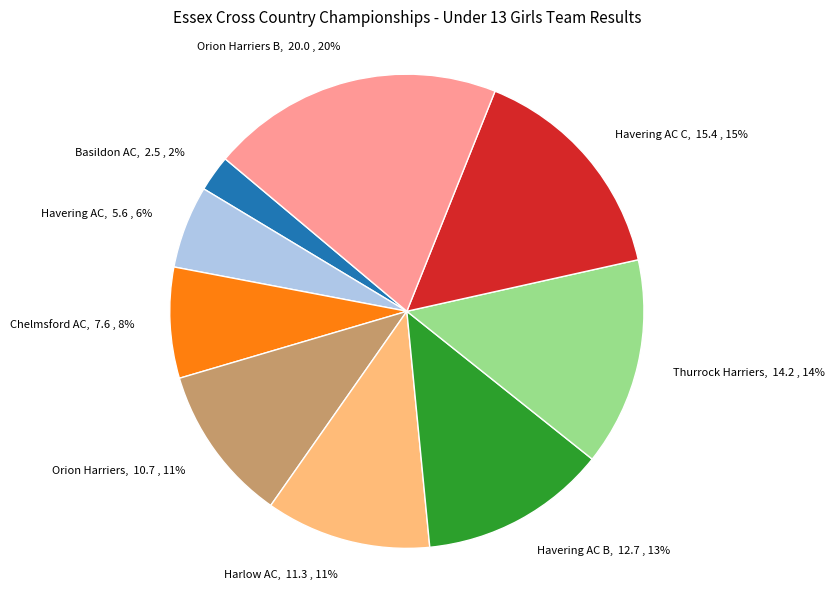

Is the sum of Havering AC B and Thurrock Harriers greater than half?

No